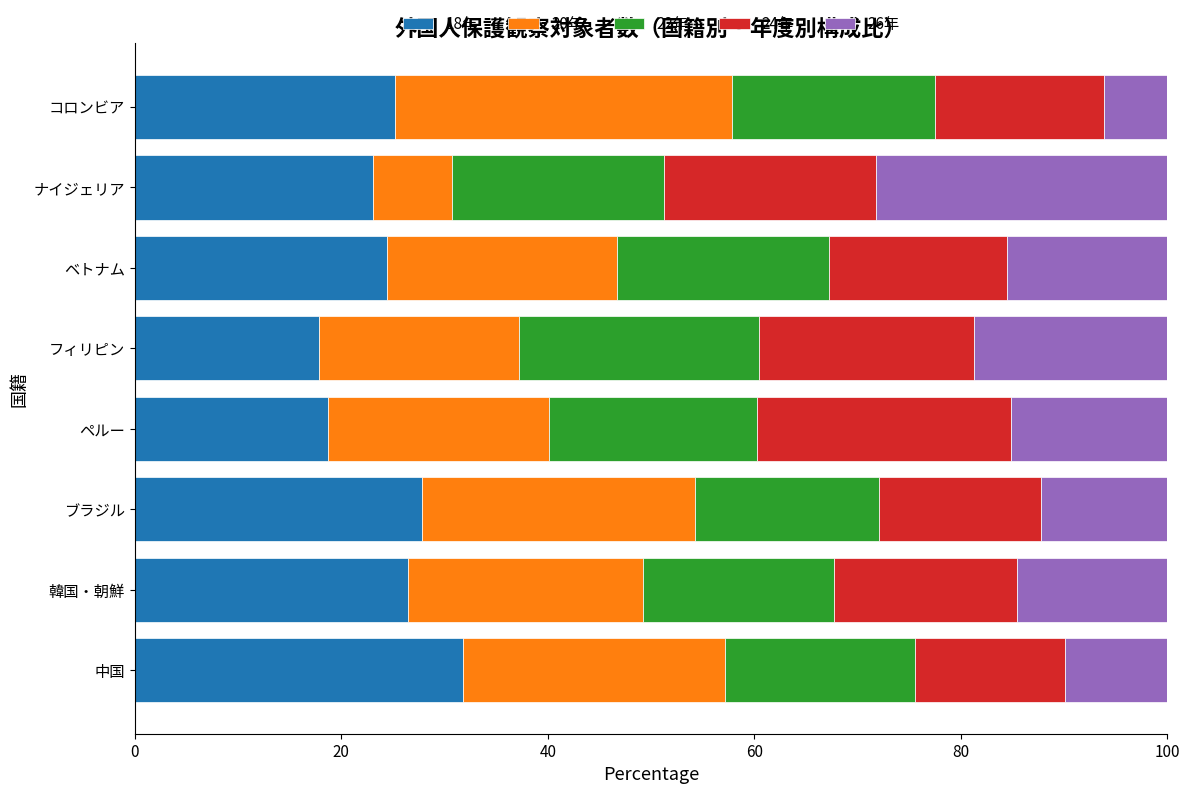

What is the total value across all series at フィリピン?

100.0